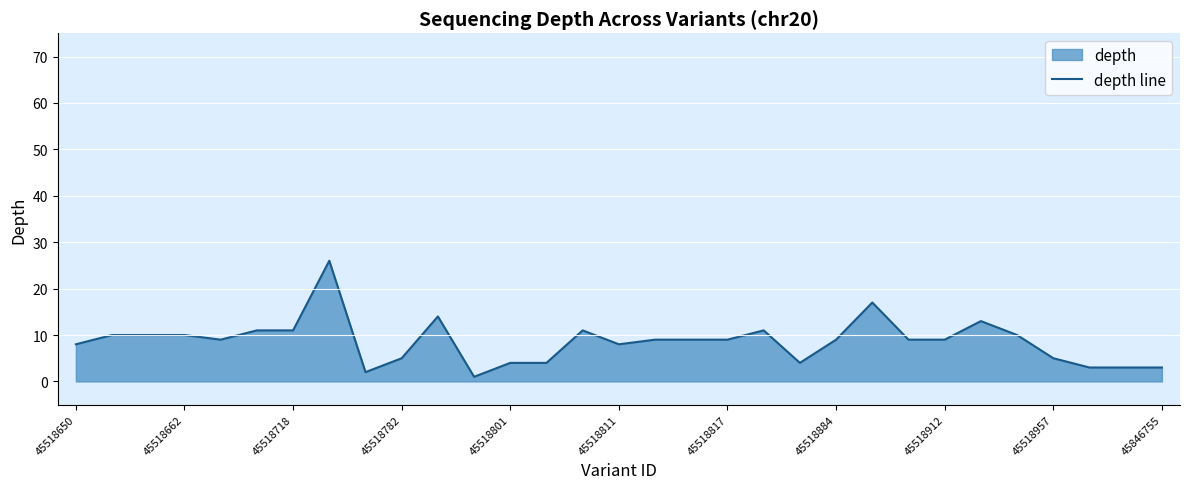

Reading left to right, extract all data points from this chart.

8	10	10	10	9	11	11	26	2	5	14	1	4	4	11	8	9	9	9	11	4	9	17	9	9	13	10	5	3	3	3